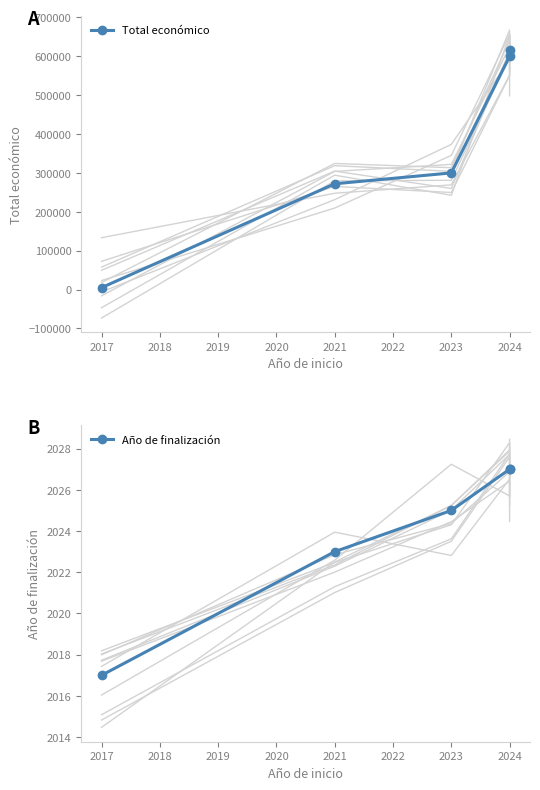

Which has a higher value, 2024 or 2017?

2024